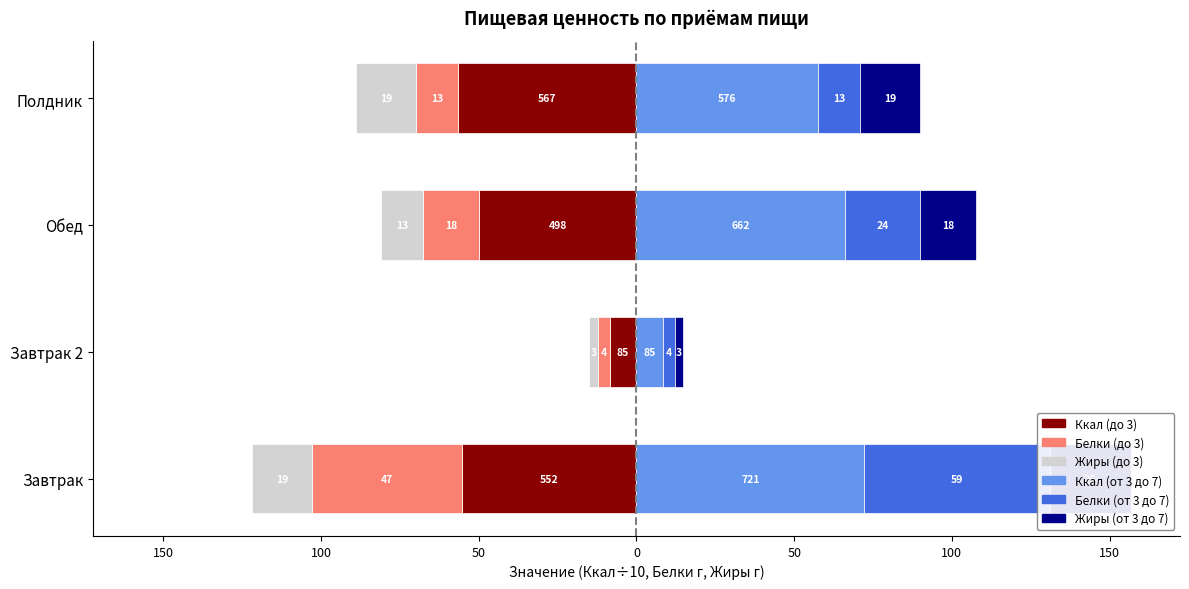

Reading right to left, extract all data points from this chart.

Ккал (до 3): -56.7	-49.8	-8.5	-55.2
Белки (до 3): -13.1	-17.8	-3.6	-47.5
Жиры (до 3): -19.2	-13.4	-2.8	-19.2
Ккал (от 3 до 7): 57.6	66.2	8.5	72.1
Белки (от 3 до 7): 13.1	23.7	3.6	58.8
Жиры (от 3 до 7): 19.2	17.7	2.8	25.7